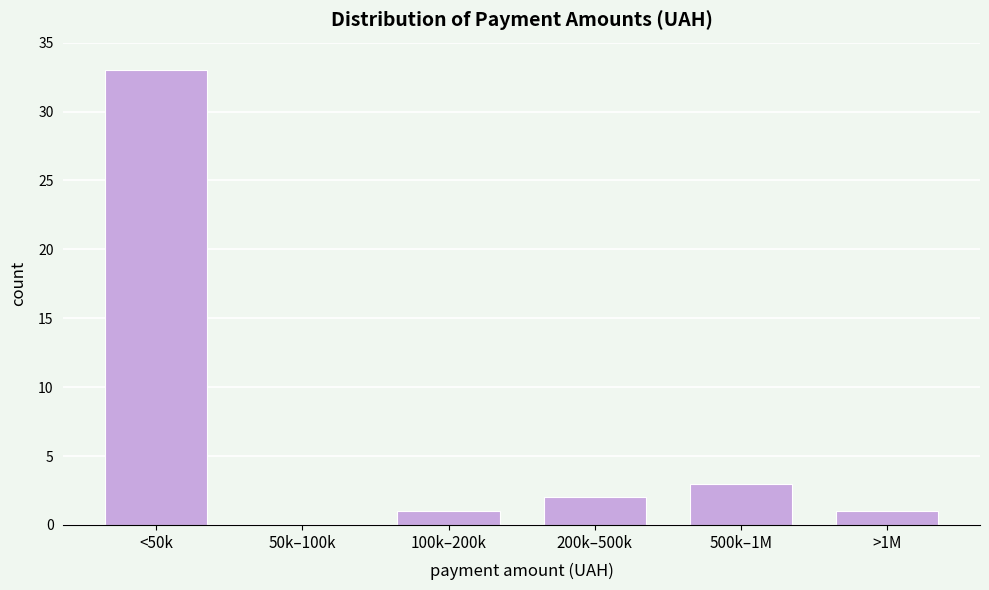

Reading left to right, extract all data points from this chart.

<50k=33	50k–100k=0	100k–200k=1	200k–500k=2	500k–1M=3	>1M=1